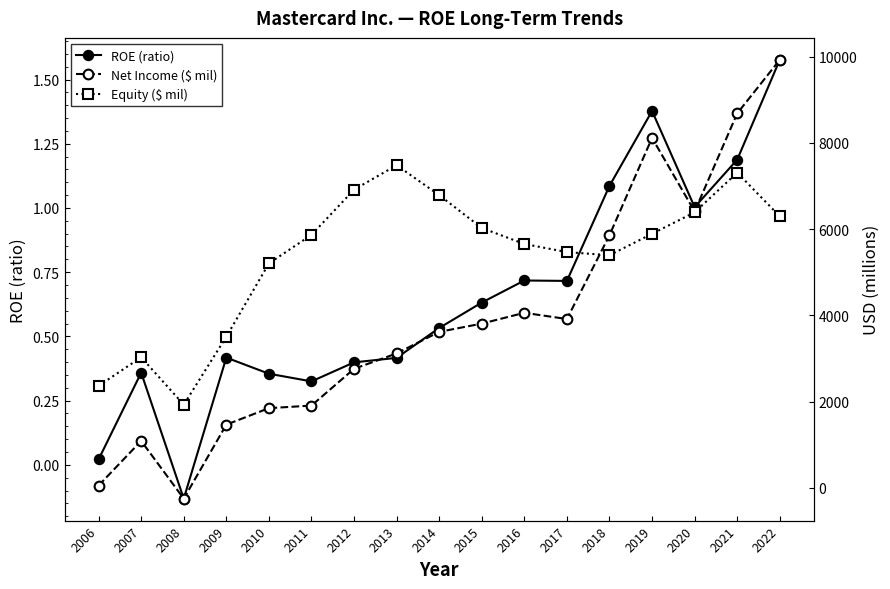

In Equity ($ mil), how many points are lower than both neighbors (excluding endpoints)?

2